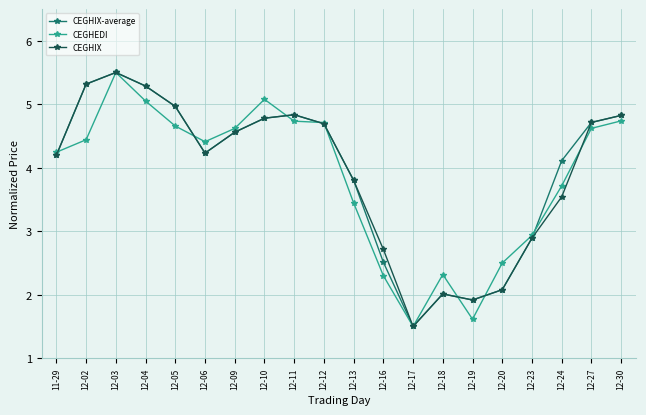

How many lines are shown in the chart?

3